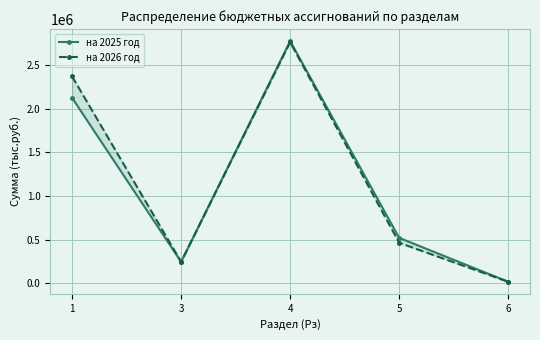

Which category has the lowest value in the на 2025 год series?

6